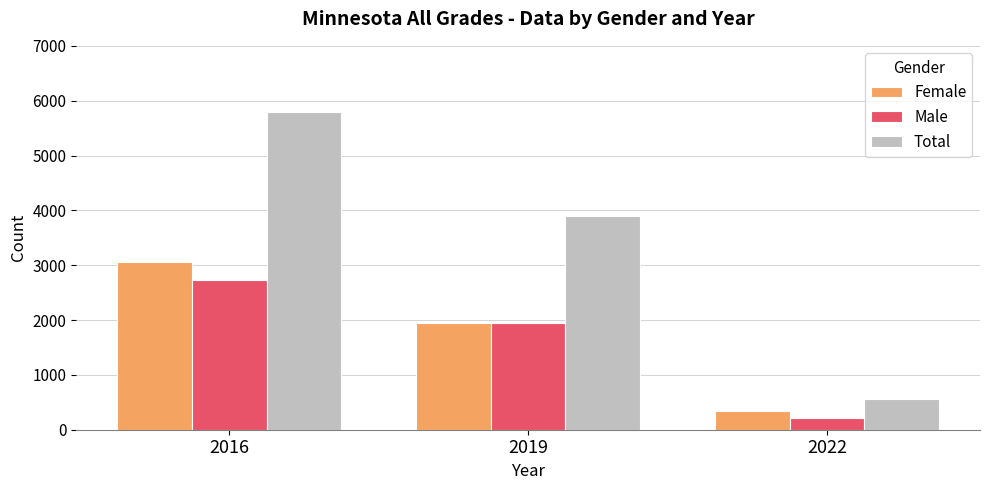

Which label corresponds to the largest value in the chart?

2016